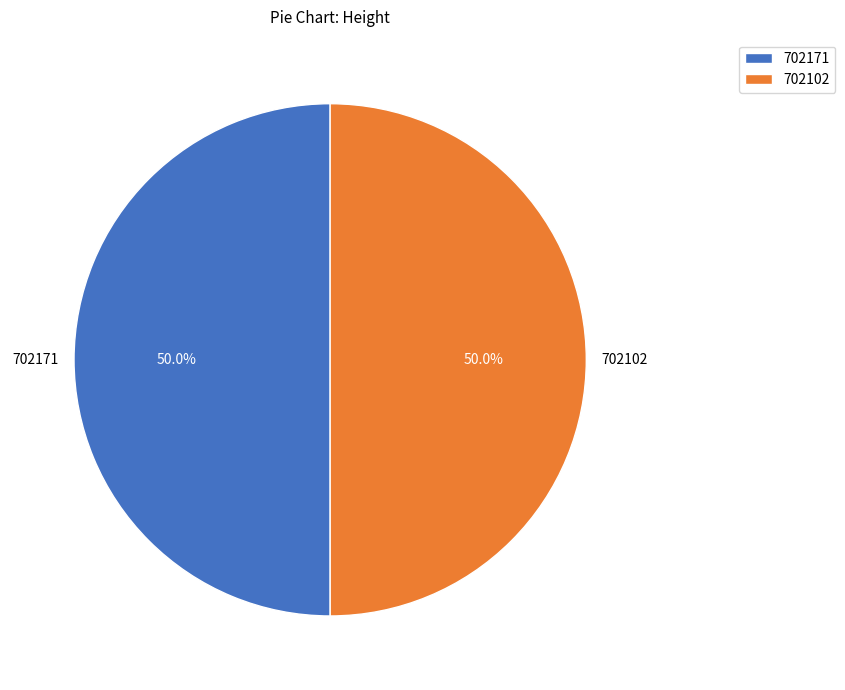

What percentage is NOT represented by 702171?

50.0%